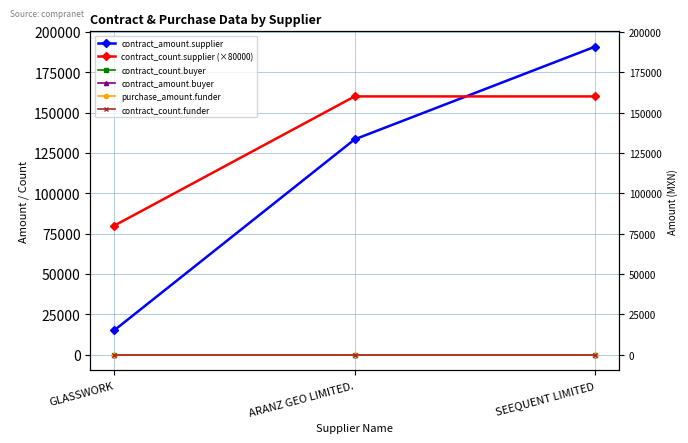

What is the label of the 1st point from the left?

GLASSWORK